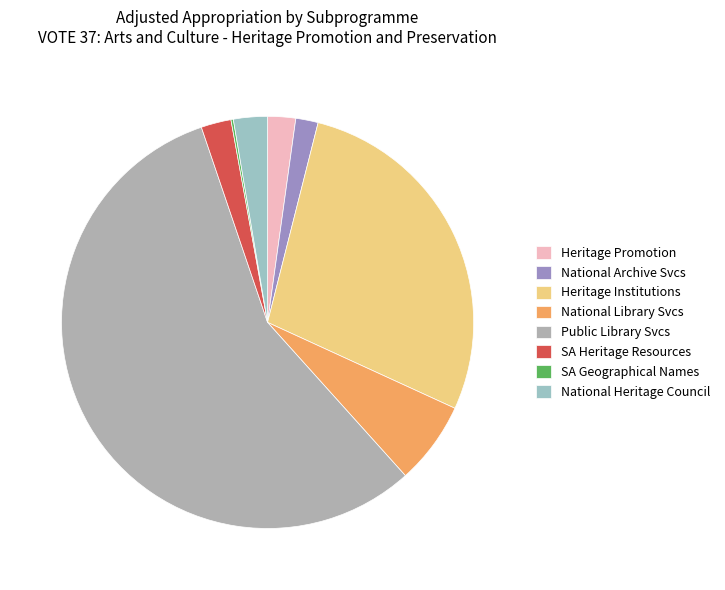

Which category accounts for the majority?

Public Library Svcs